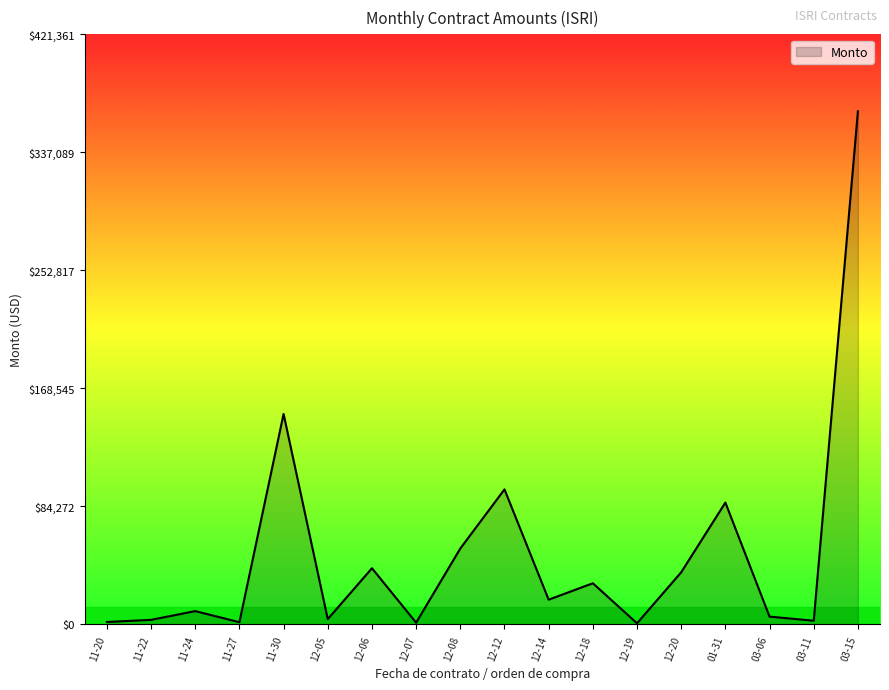

Is it true that the value at 12-14 is 17696.0?

True